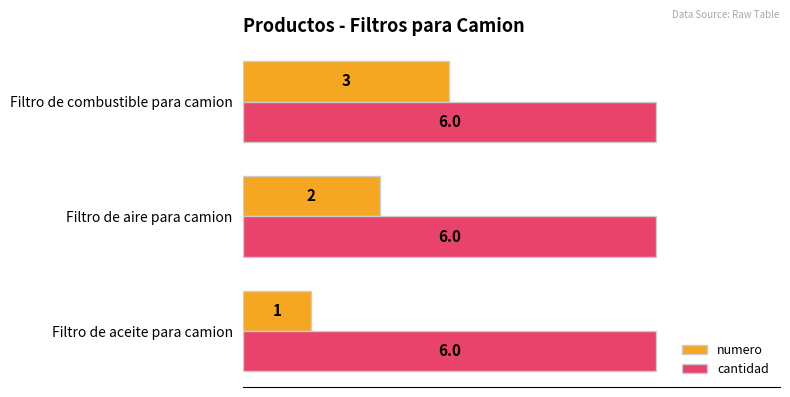

True or false: cantidad has a value of 9 at Filtro de combustible para camion.

False